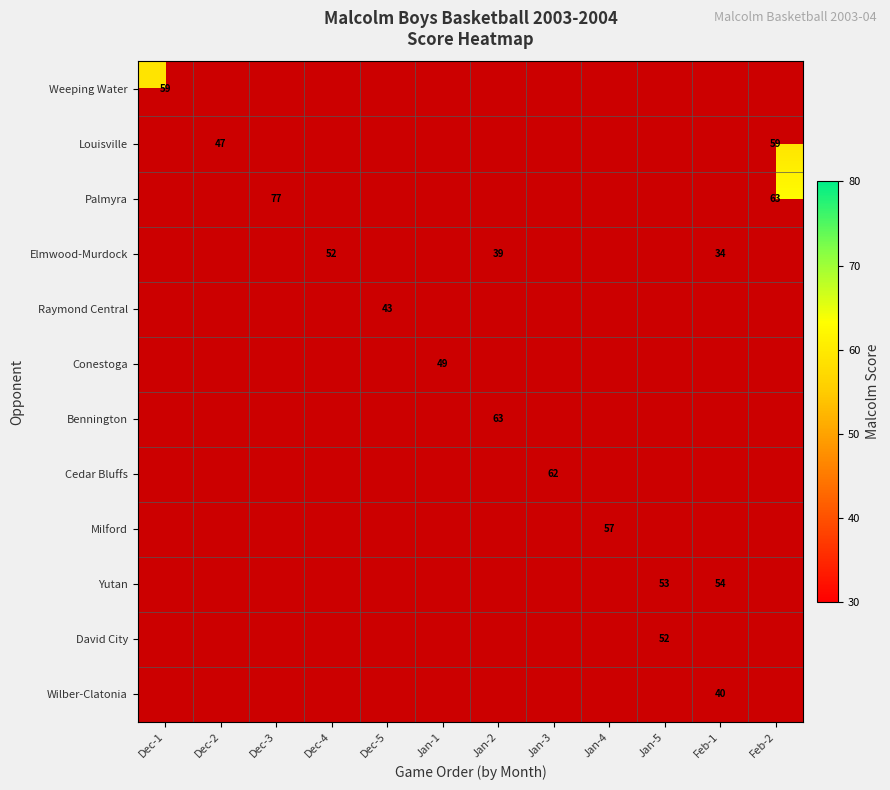

Which label corresponds to the smallest value in the chart?

Feb-1